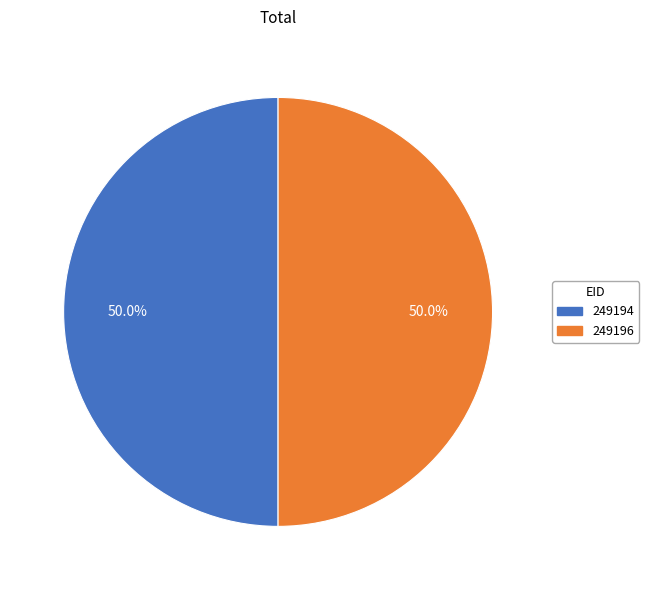

The 249196 slice represents 50% of the pie. True or false?

True